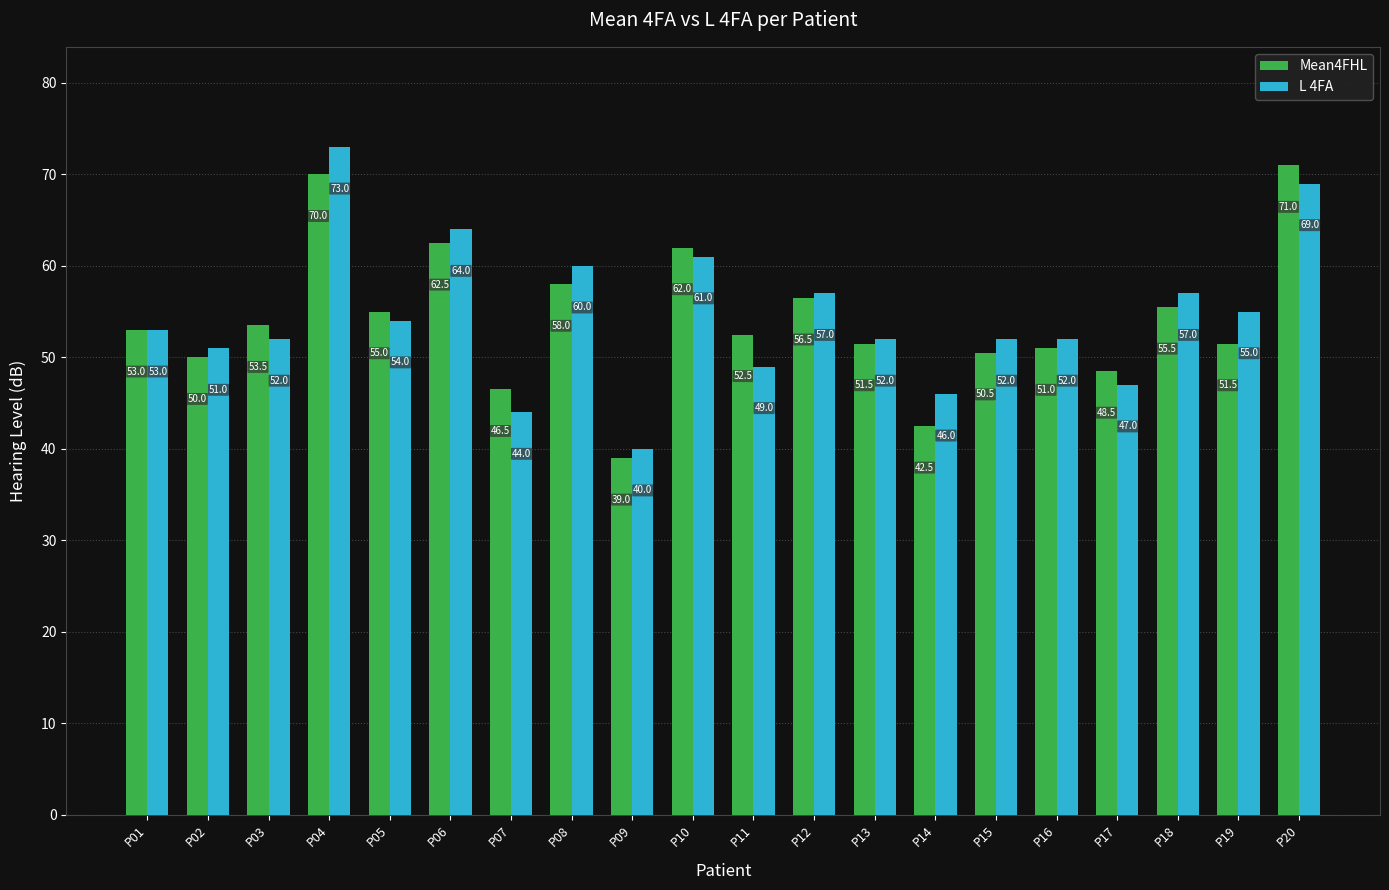

At which category is the sum across all series the highest?

P04